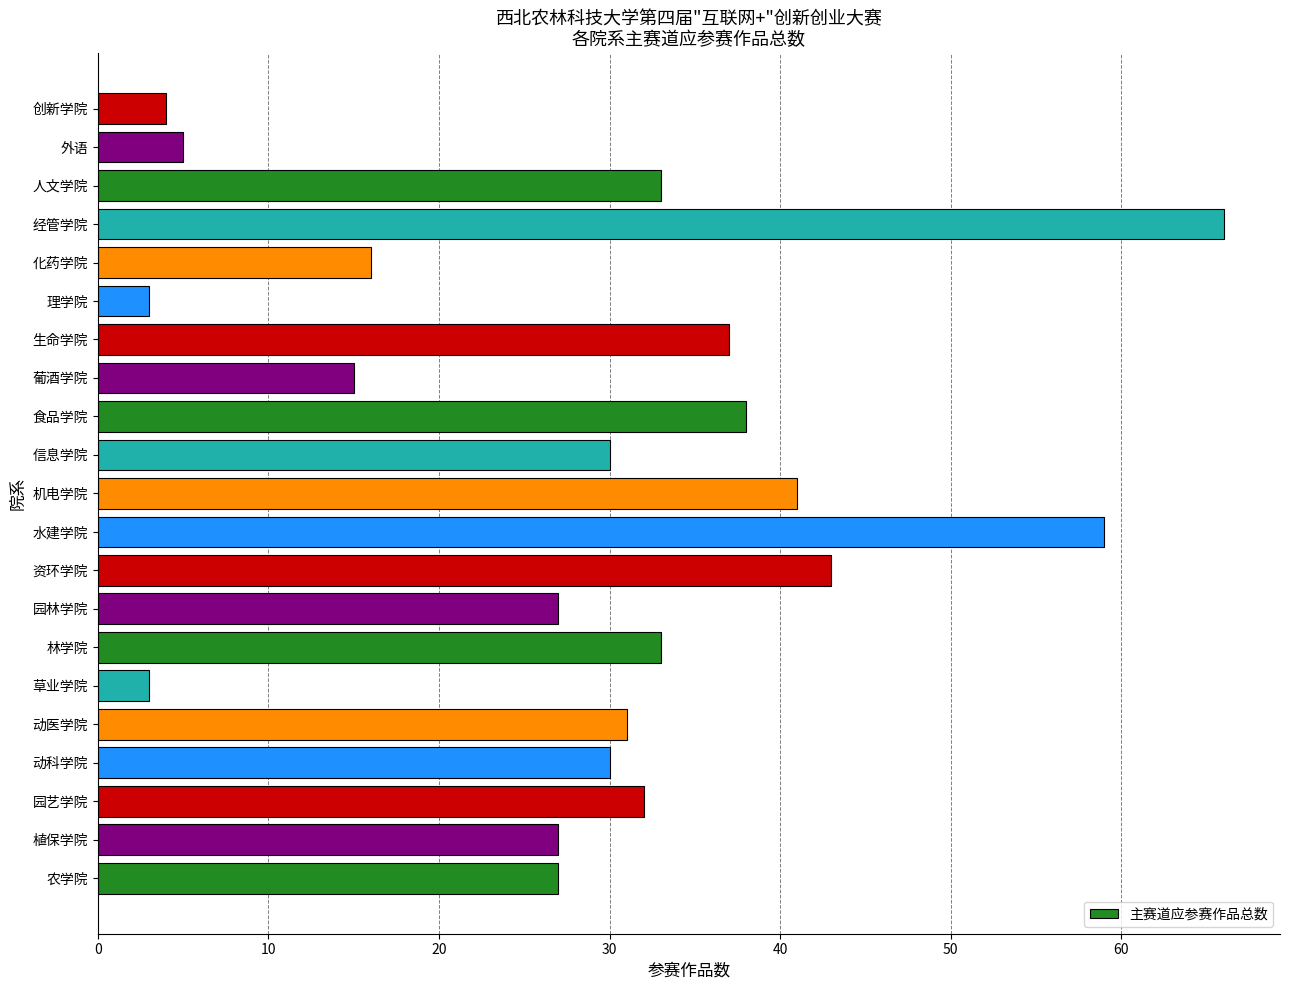

The chart shows a value of 4 at 创新学院. True or false?

True